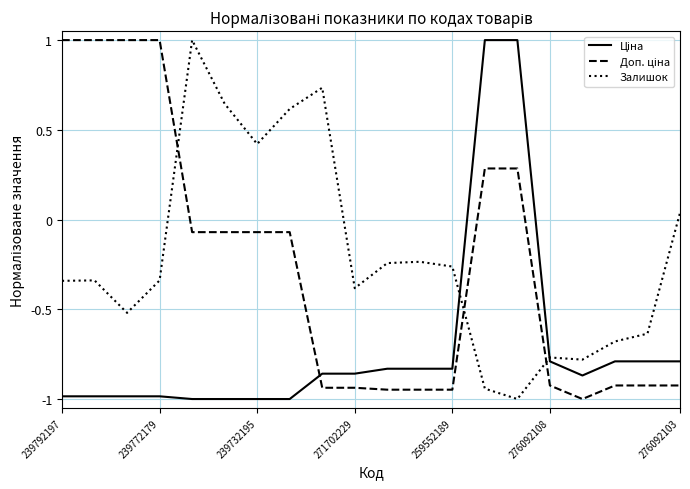

What is the difference between the maximum and minimum values in the Залишок series?

2.0